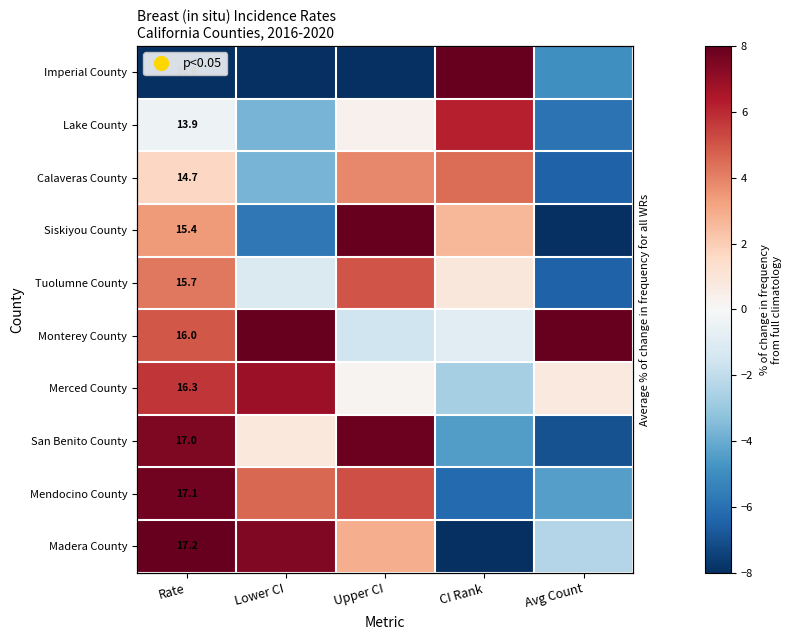

How many data points in Monterey County are less than 4?

2